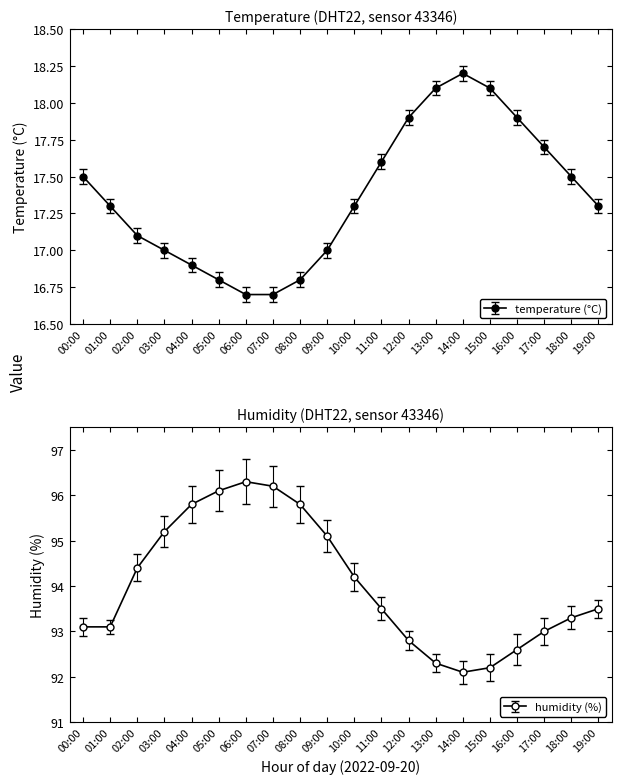

What is the greatest value displayed?

96.3